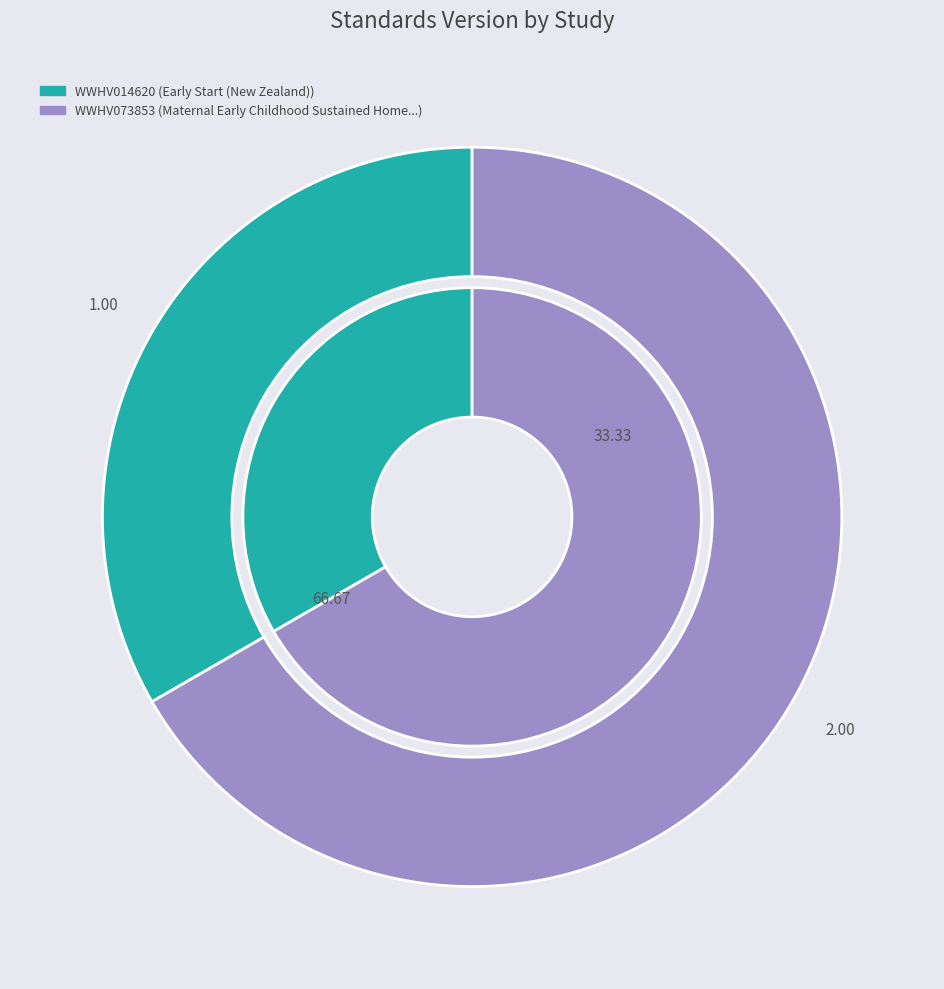

What percentage do WWHV073853 and WWHV014620 together represent?

100.0%